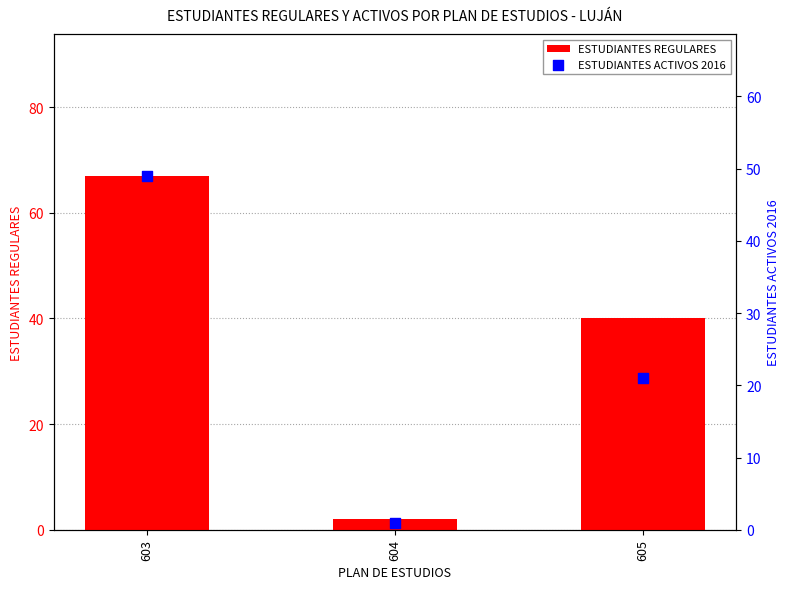

Which series has the widest spread of Y values?

ESTUDIANTES REGULARES